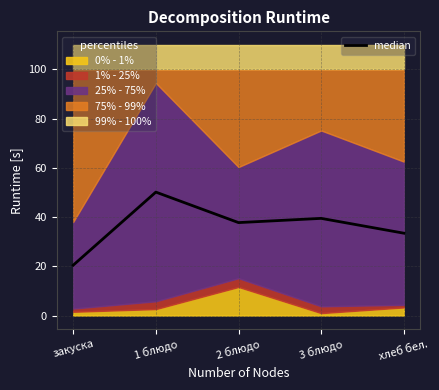

What is the ratio of the value at 1 блюдо to the value at закуска?

2.5